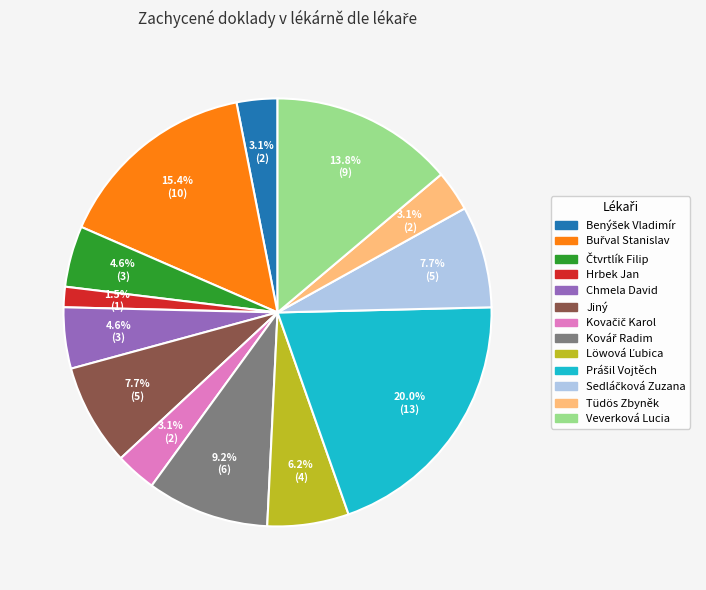

What is the smallest slice in the pie chart?

Hrbek Jan